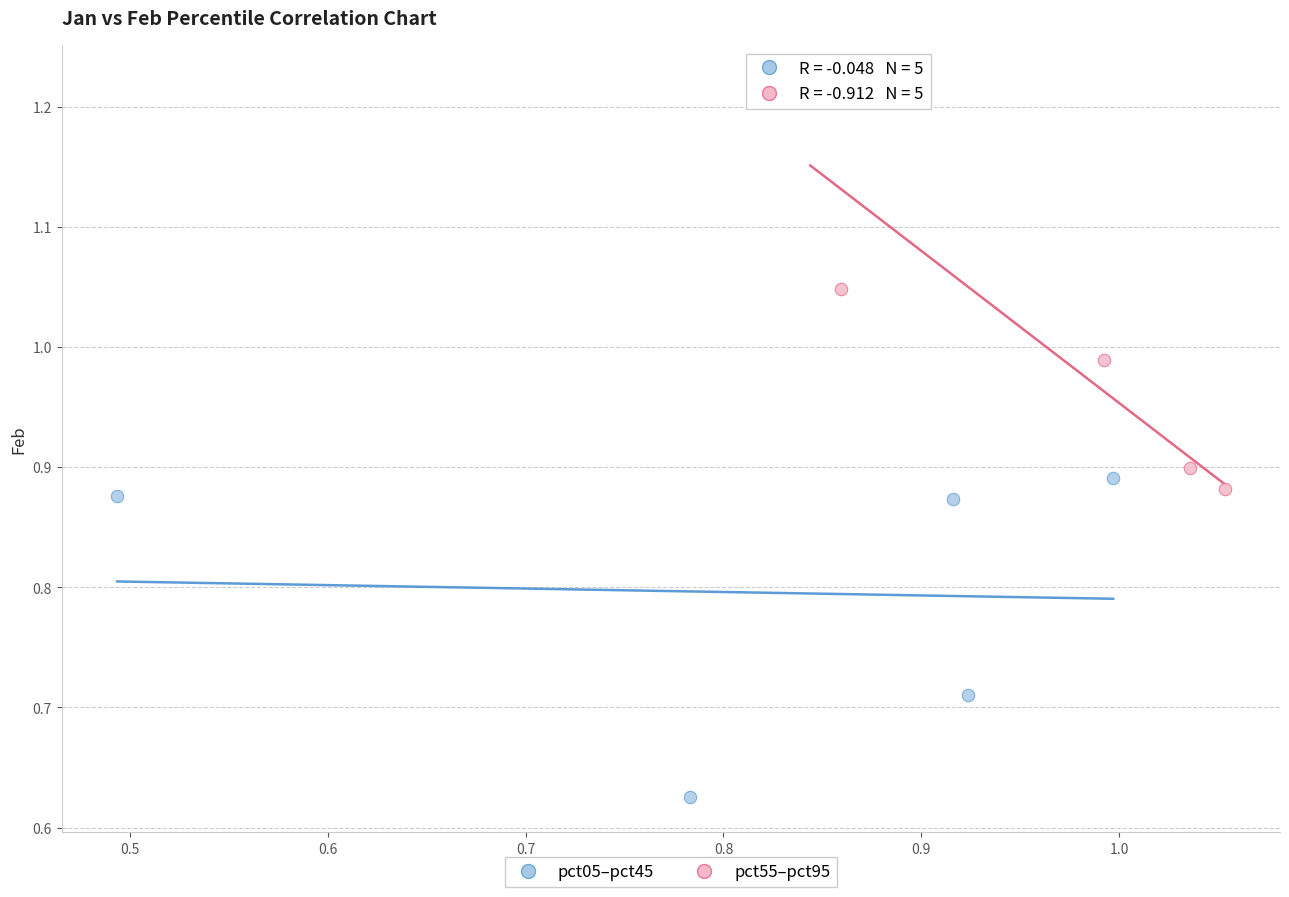

What are all the series names shown in the legend?

pct05–pct45, pct55–pct95